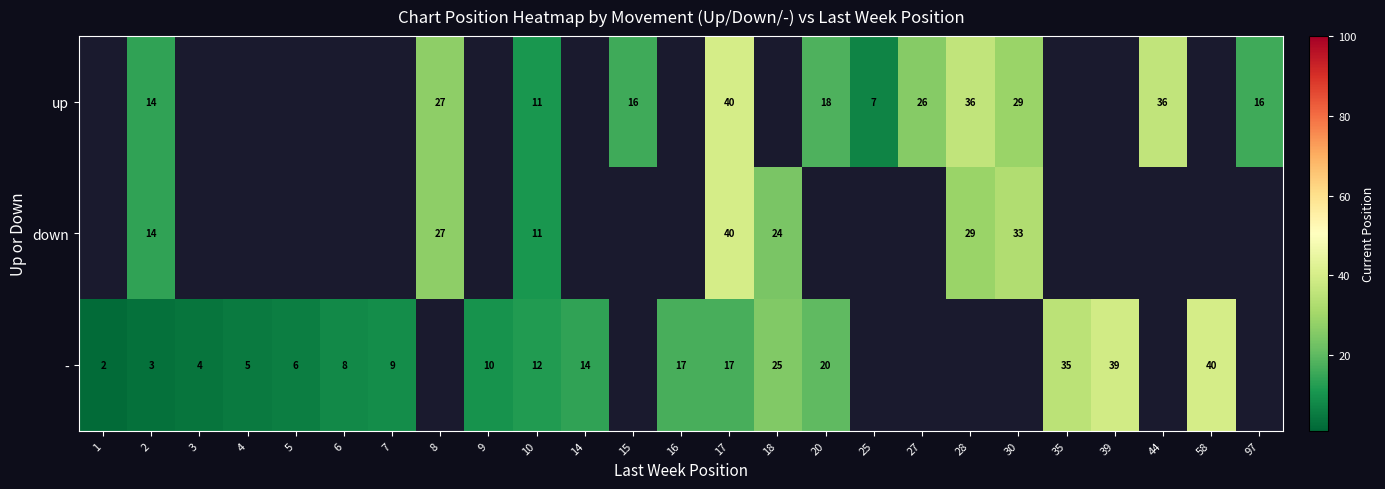

What is the difference between the highest and lowest values at 2?

11